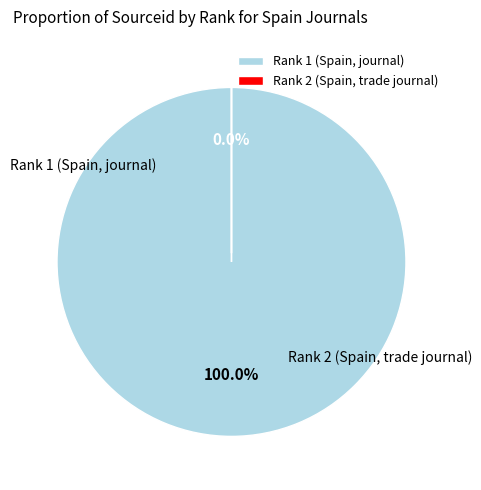

How many slices are in this pie chart?

2